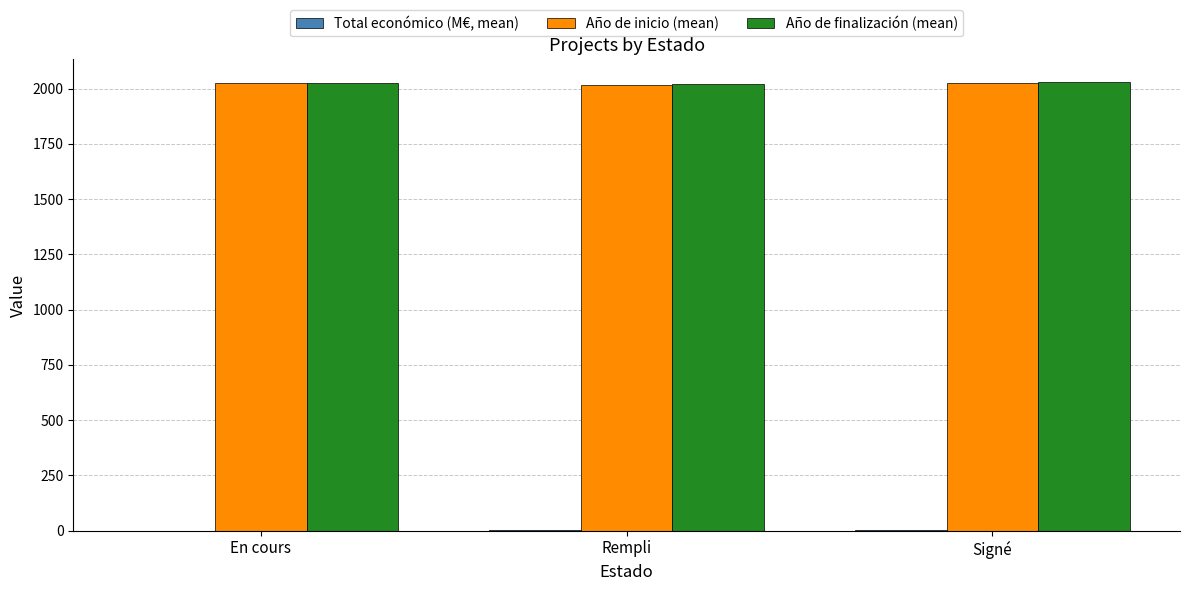

At how many categories does at least one series exceed 989?

3